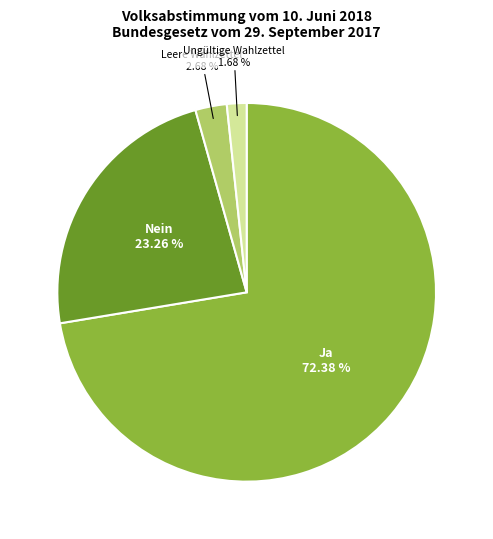

How much of the chart is everything except Leere Wahlzettel?

97.3%